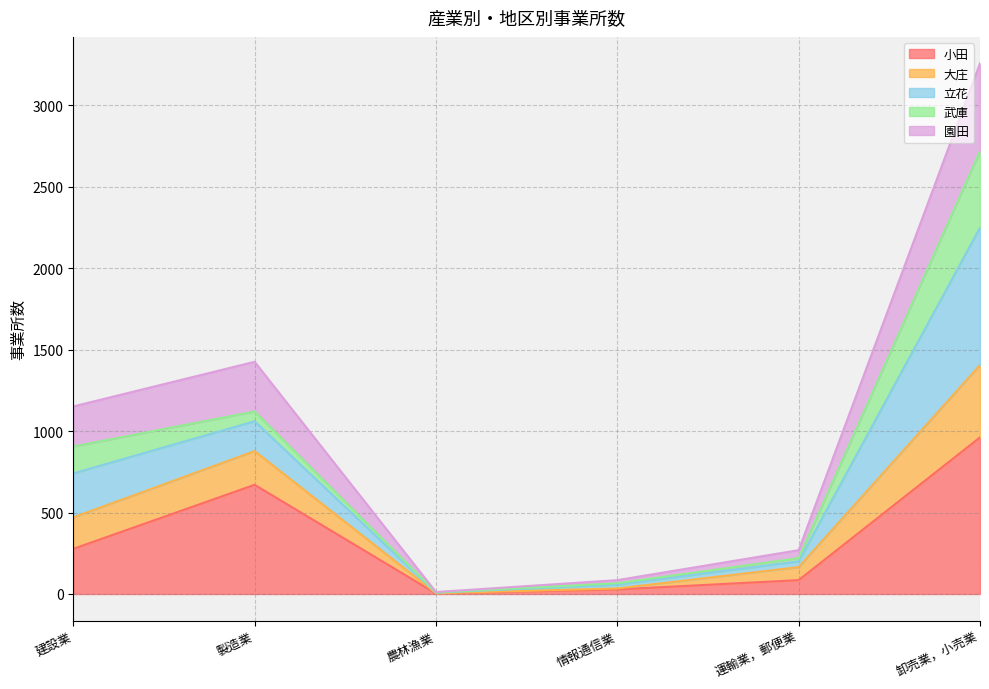

Where is 園田 nearest to the value 1128?

製造業